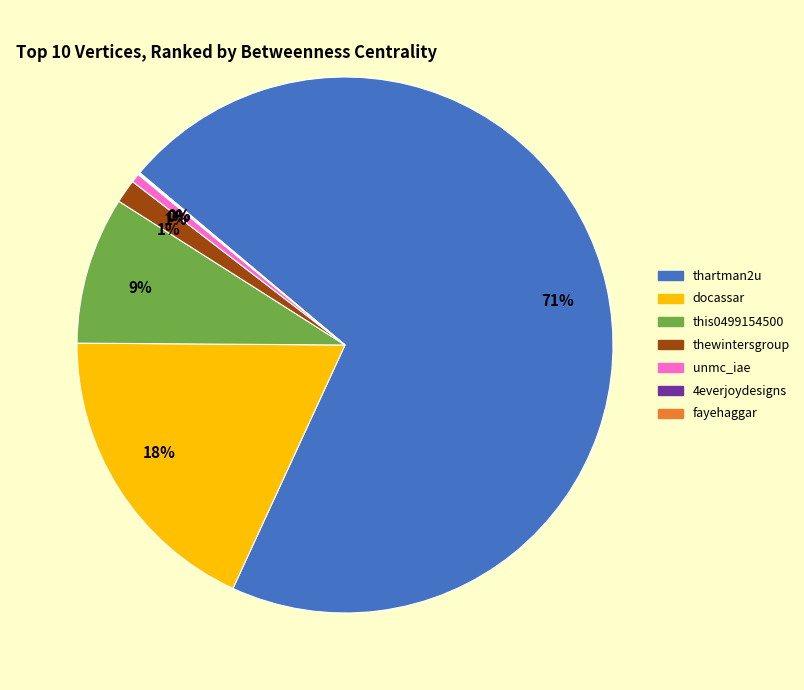

To the nearest percent, what is the combined percentage of thartman2u and thewintersgroup?

72%